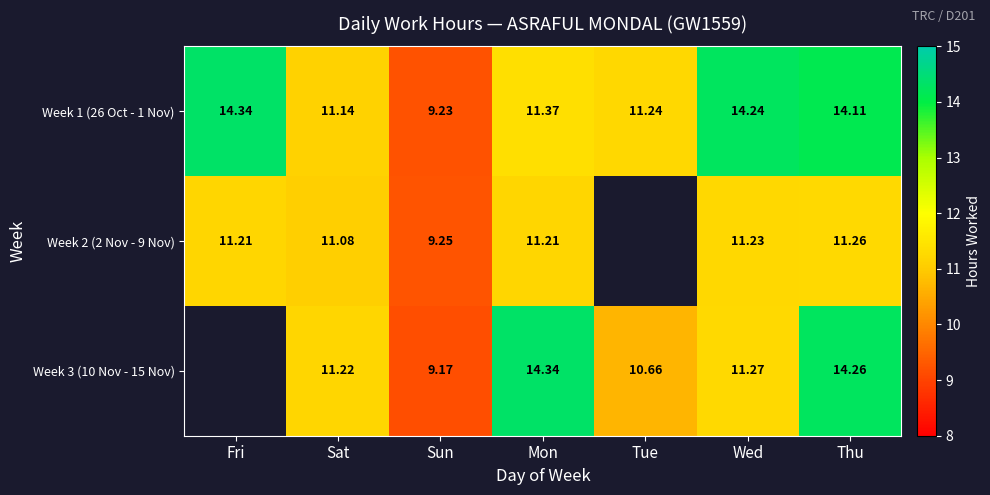

The Week 2 (2 Nov - 9 Nov) series shows 9.2 at Sun. True or false?

True